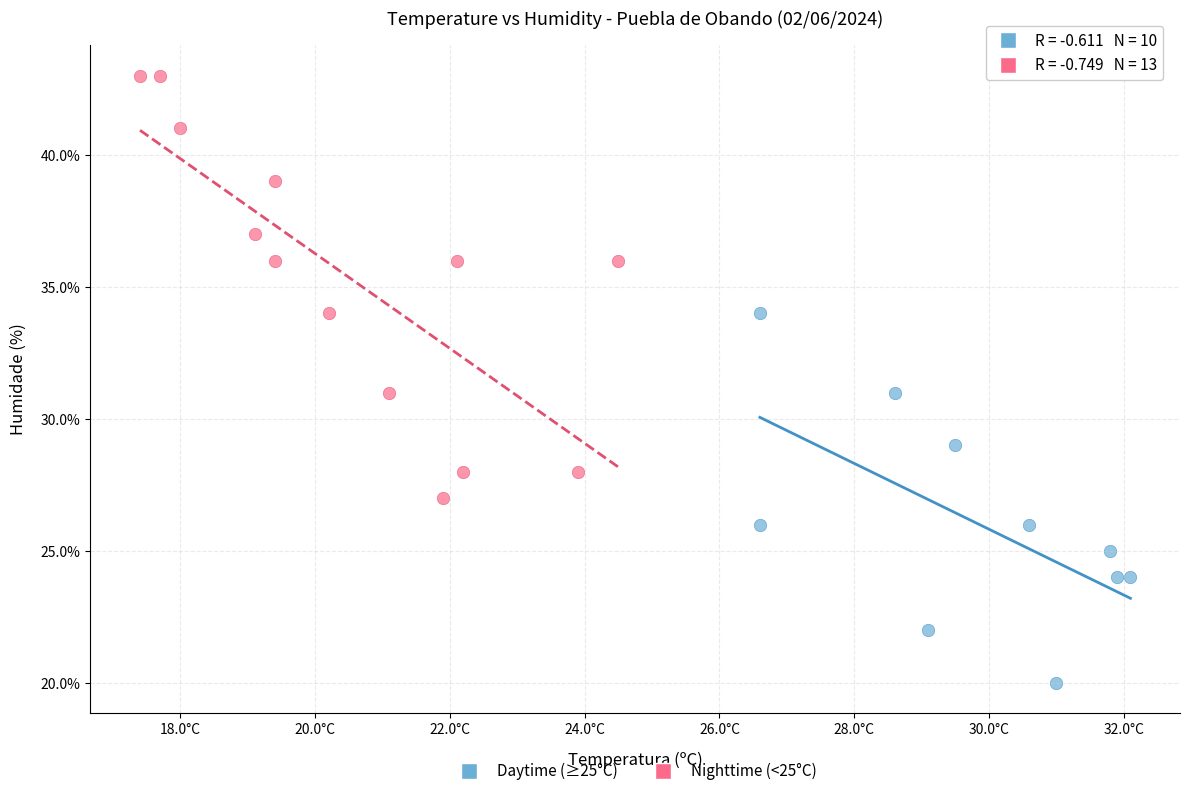

Which series reaches the minimum Y coordinate?

Daytime (≥25°C)